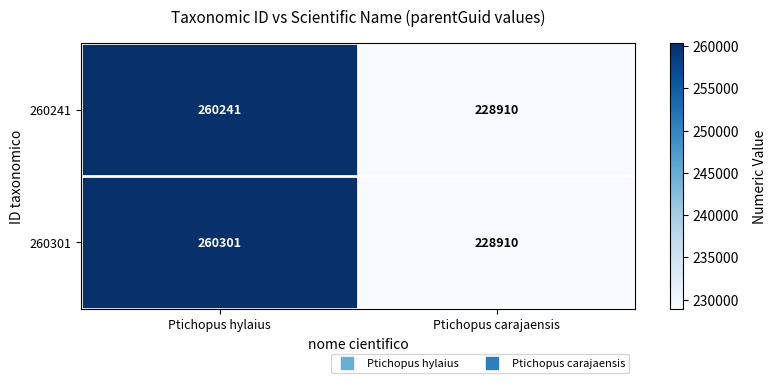

At which category does the chart reach its peak across all series?

Ptichopus hylaius